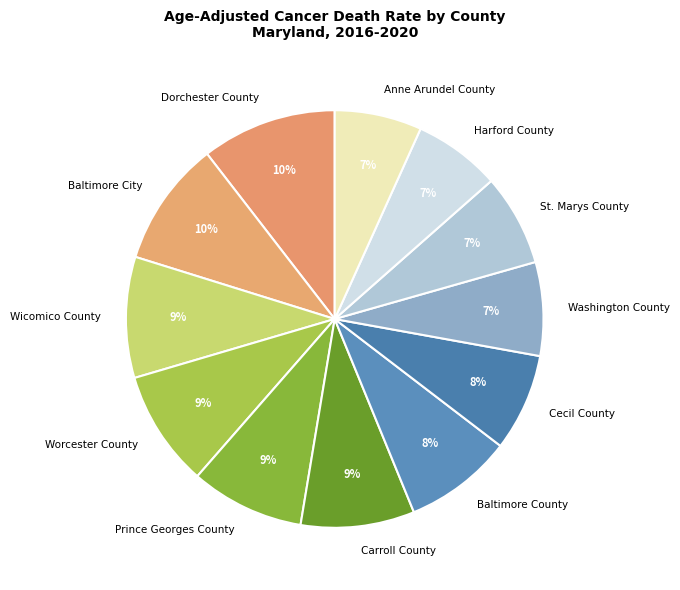

To the nearest percent, what portion does Wicomico County represent?

9%